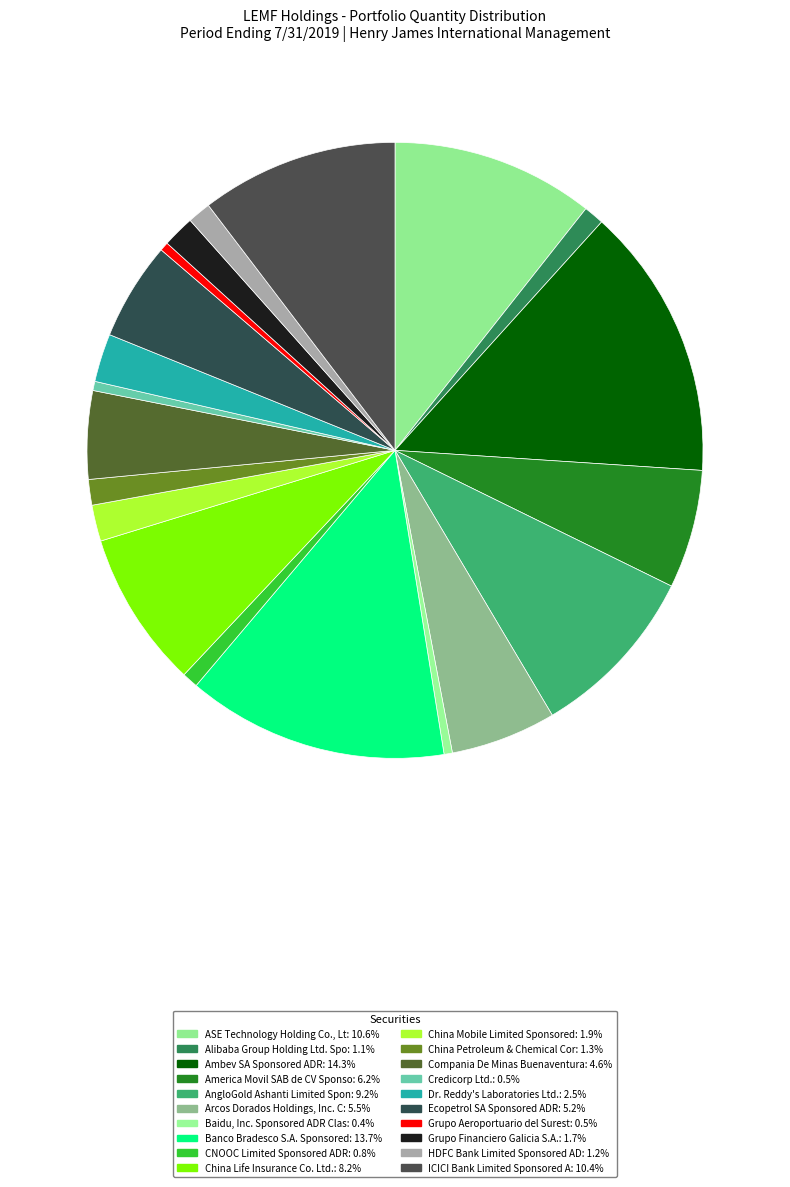

The HDFC Bank Limited Sponsored AD slice represents 1% of the pie. True or false?

True